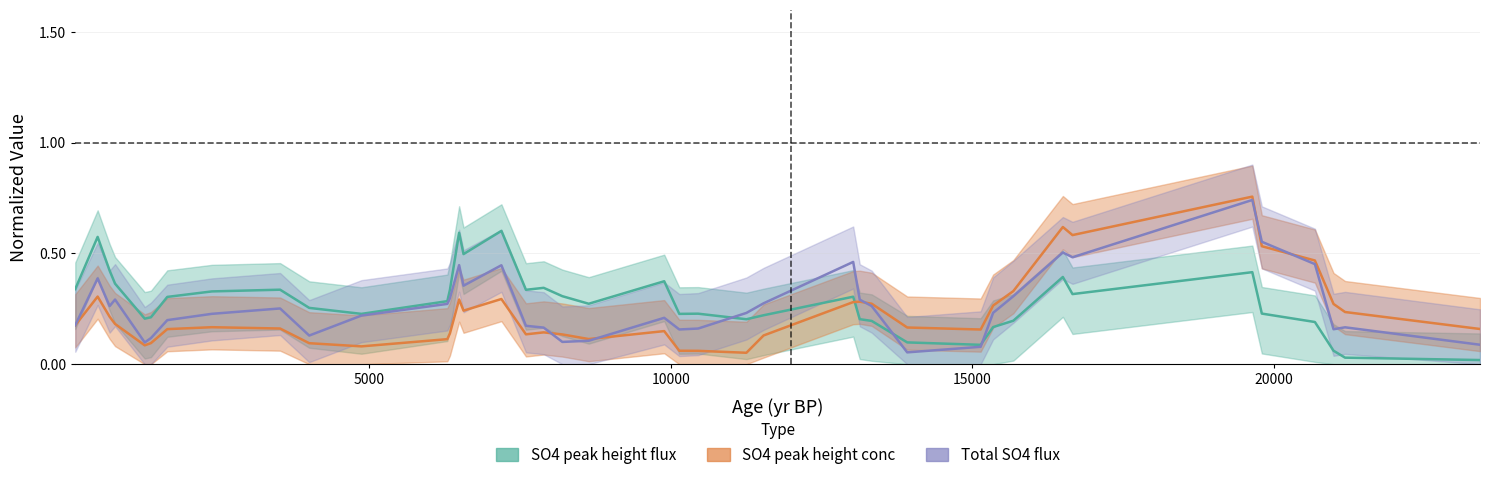

True or false: Total SO4 flux has more than 1 points higher than both neighbors.

True